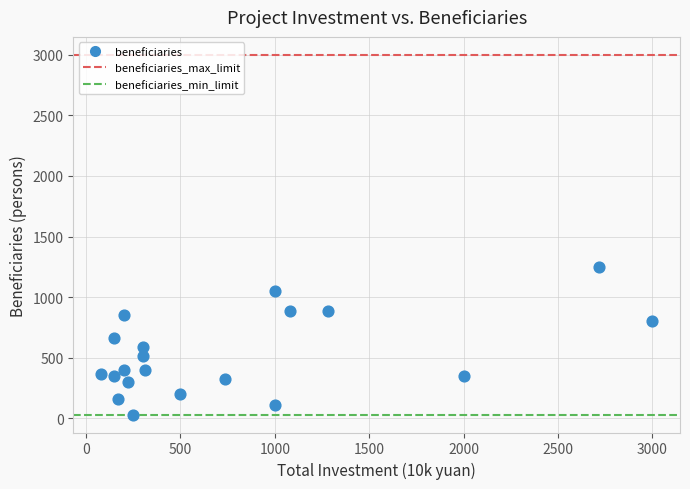

What is the range of Y values (max minus min)?

1222